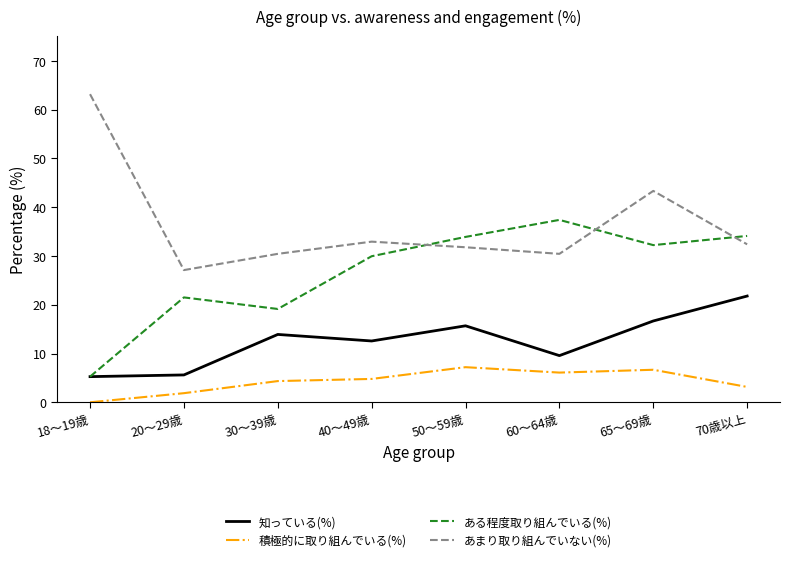

List the series in order of their peak value, highest first.

あまり取り組んでいない(%), ある程度取り組んでいる(%), 知っている(%), 積極的に取り組んでいる(%)